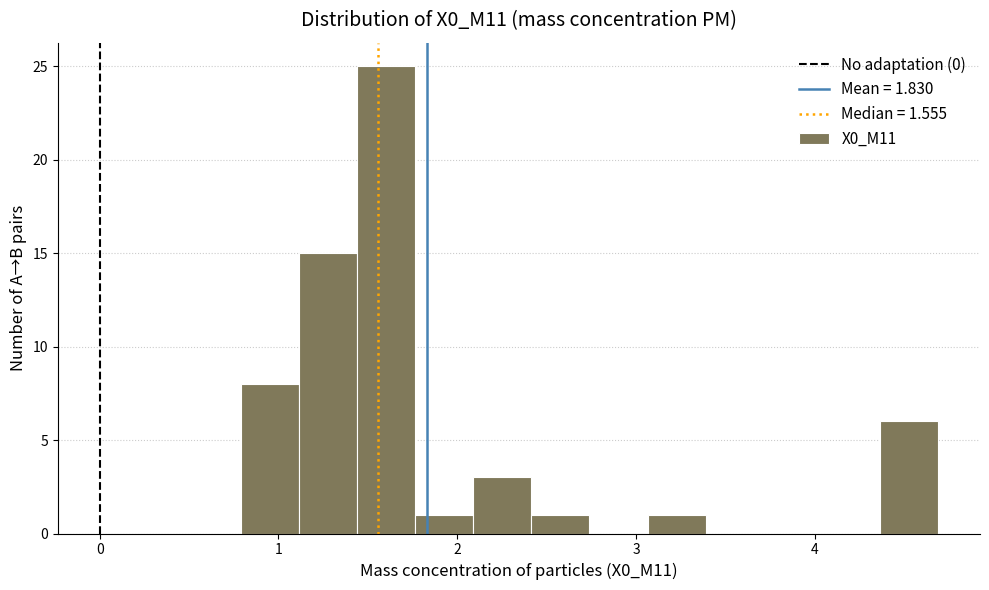

Read against the x-axis, roughly where is the centre of the tallest bar?

1.6